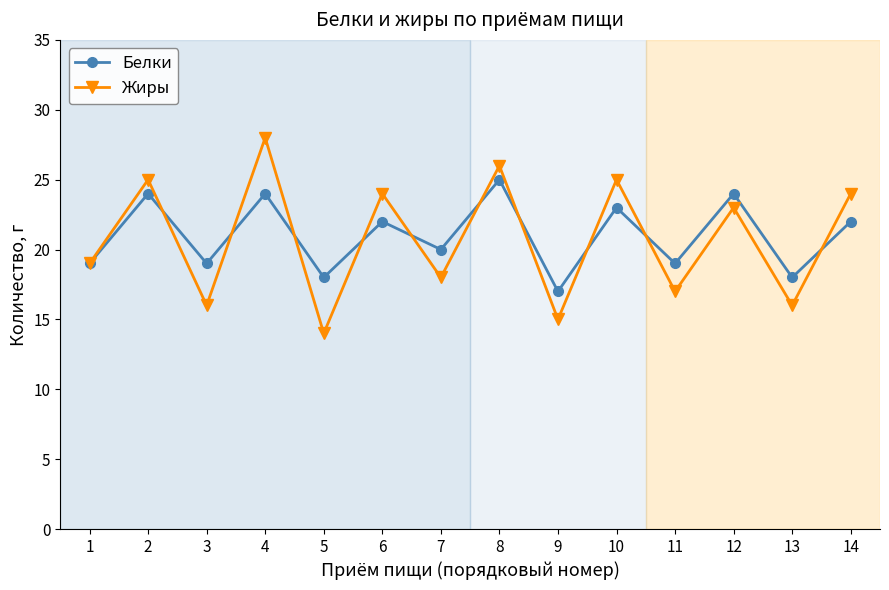

What is the difference between the second highest and minimum values in the Жиры series?

12